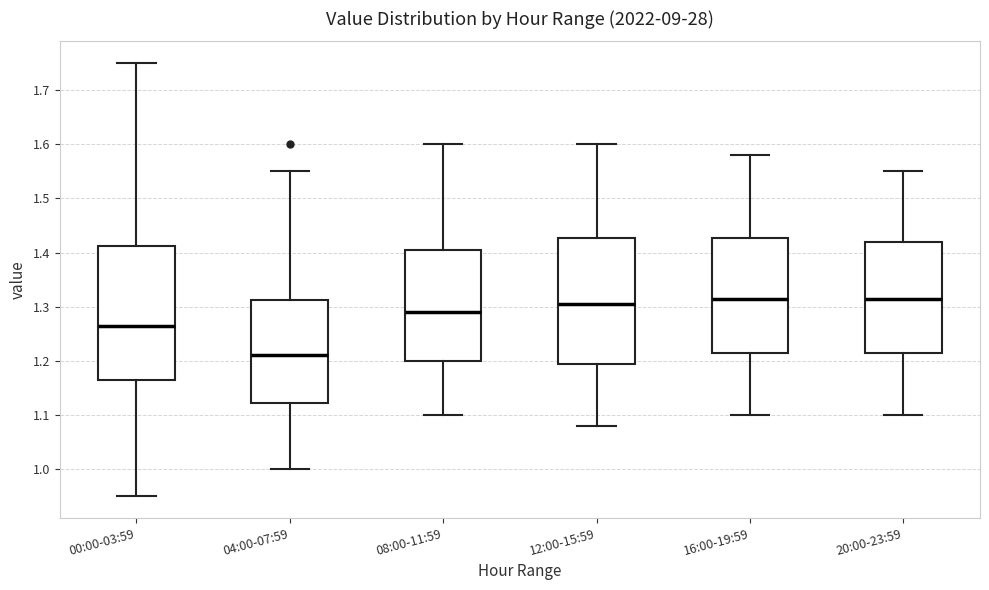

Which box is the tallest, from its lower edge to its upper edge?

00:00-03:59